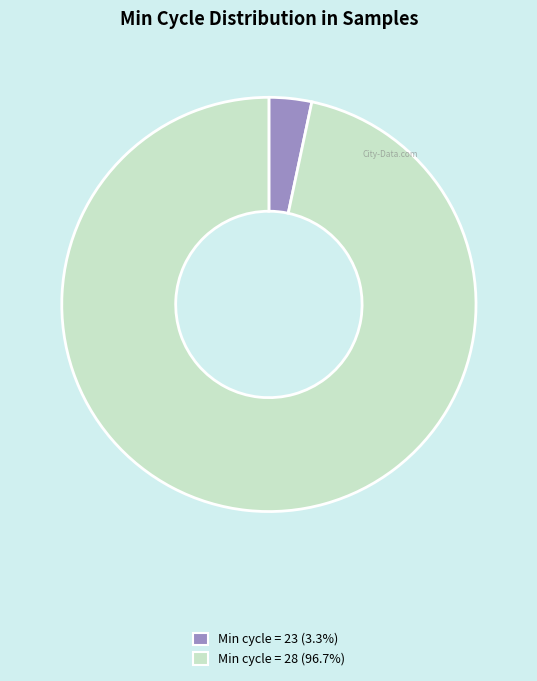

Does any single category account for the majority?

Yes